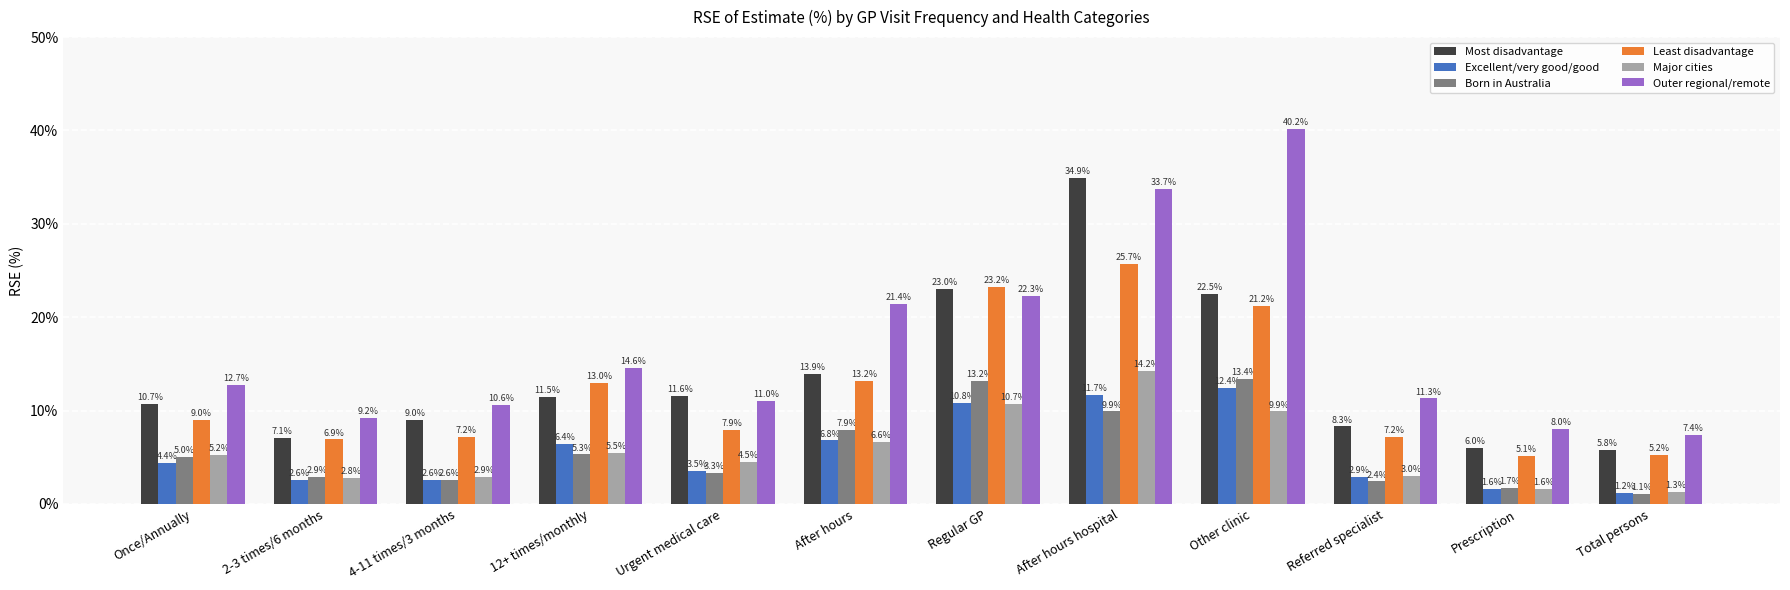

Which series has the widest spread of values?

Outer regional/remote